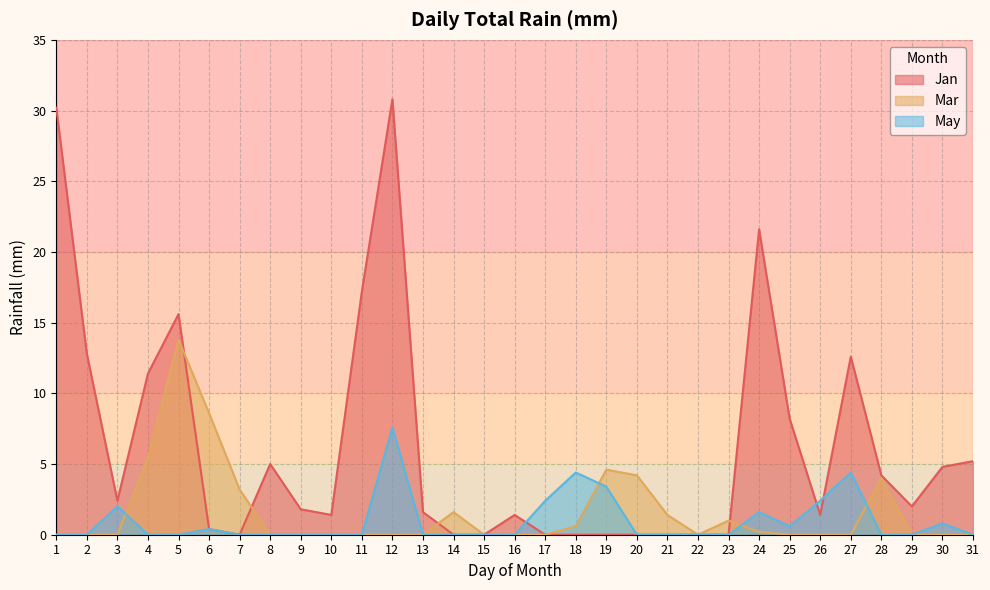

How many interior local peaks does the May series have?

7